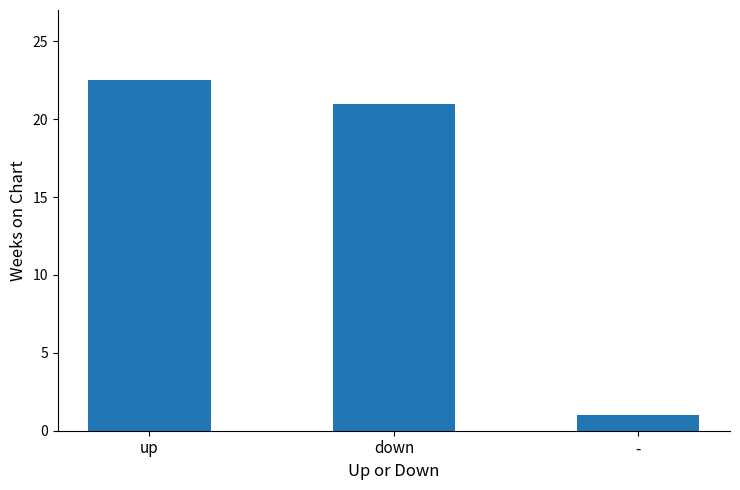

At which label does the data first exceed 21?

up